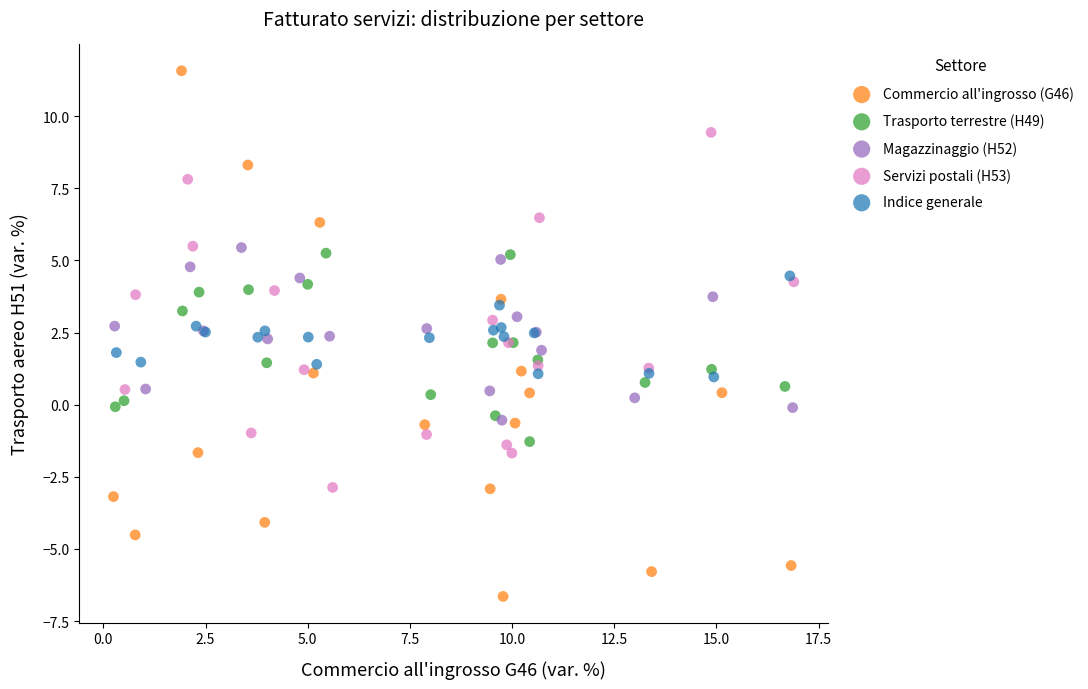

Which series reaches the minimum Y coordinate?

Commercio all'ingrosso (G46)